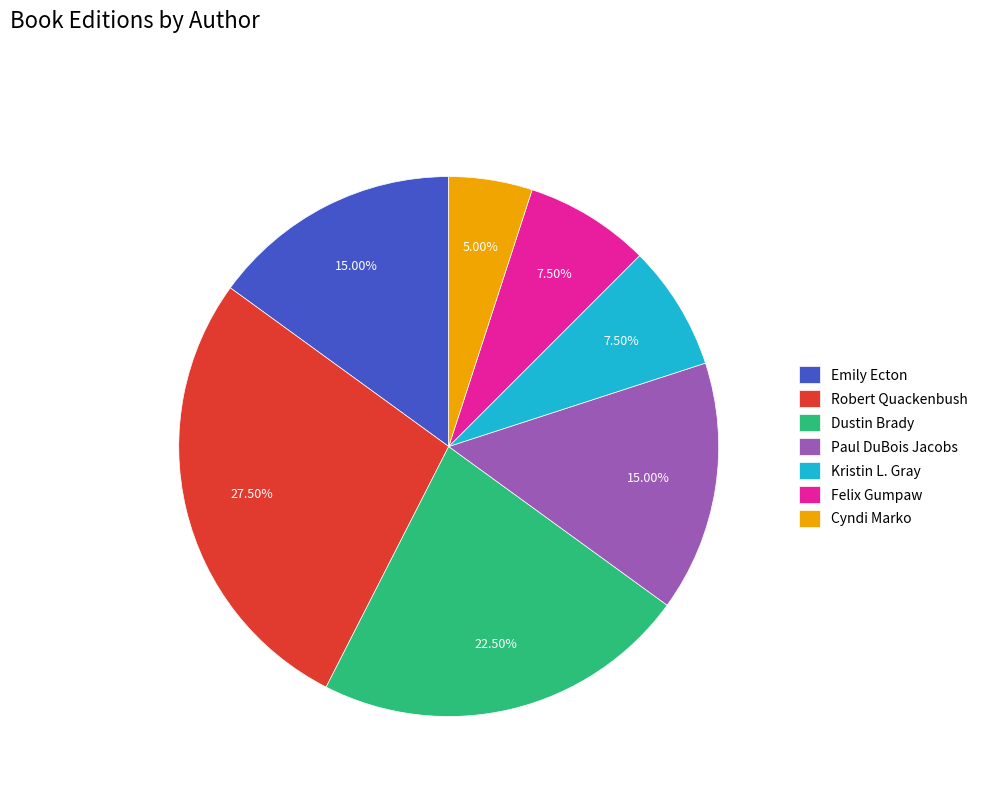

Is the sum of Felix Gumpaw and Robert Quackenbush greater than half?

No